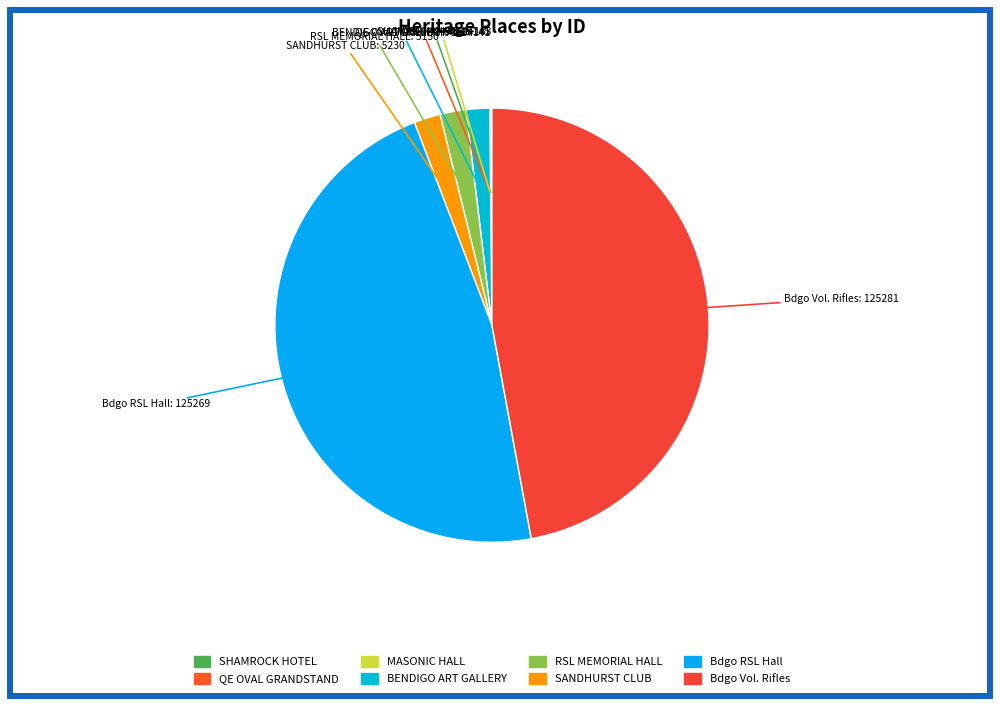

Does any single category account for the majority?

No